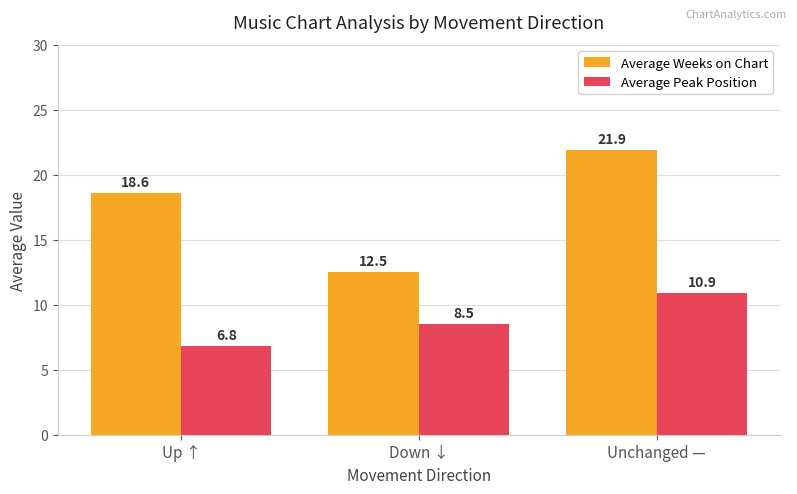

How many data points in Average Weeks on Chart are less than 18?

1